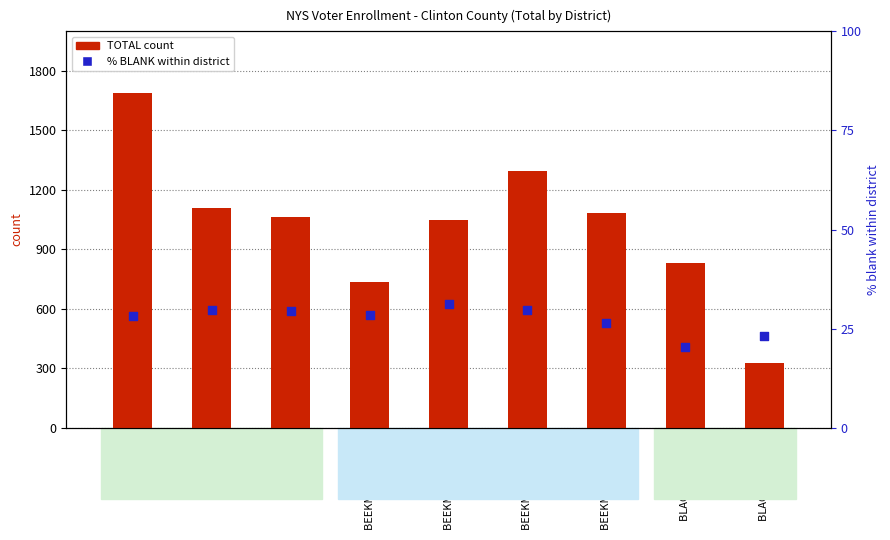

At which category is the sum across all series the highest?

ALTONA 1